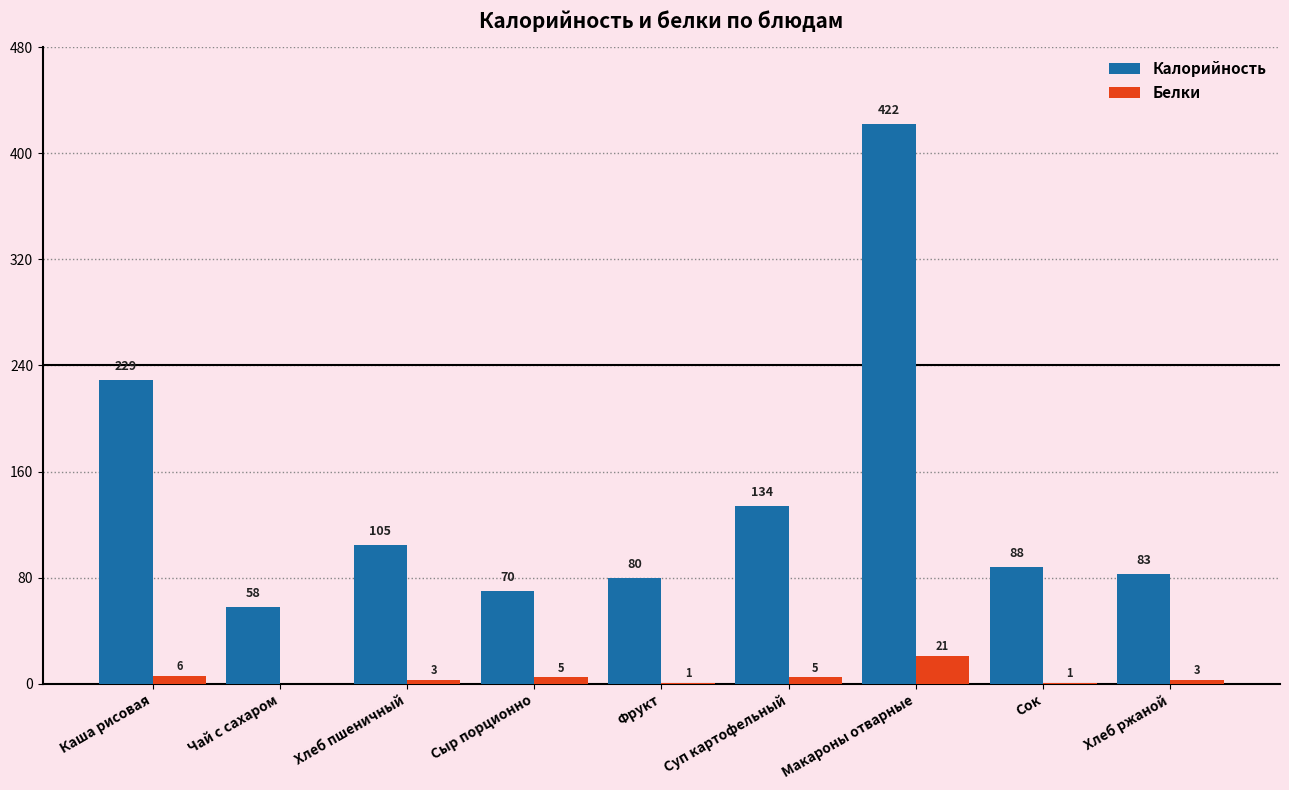

True or false: Калорийность has a value of 422 at Макароны отварные.

True